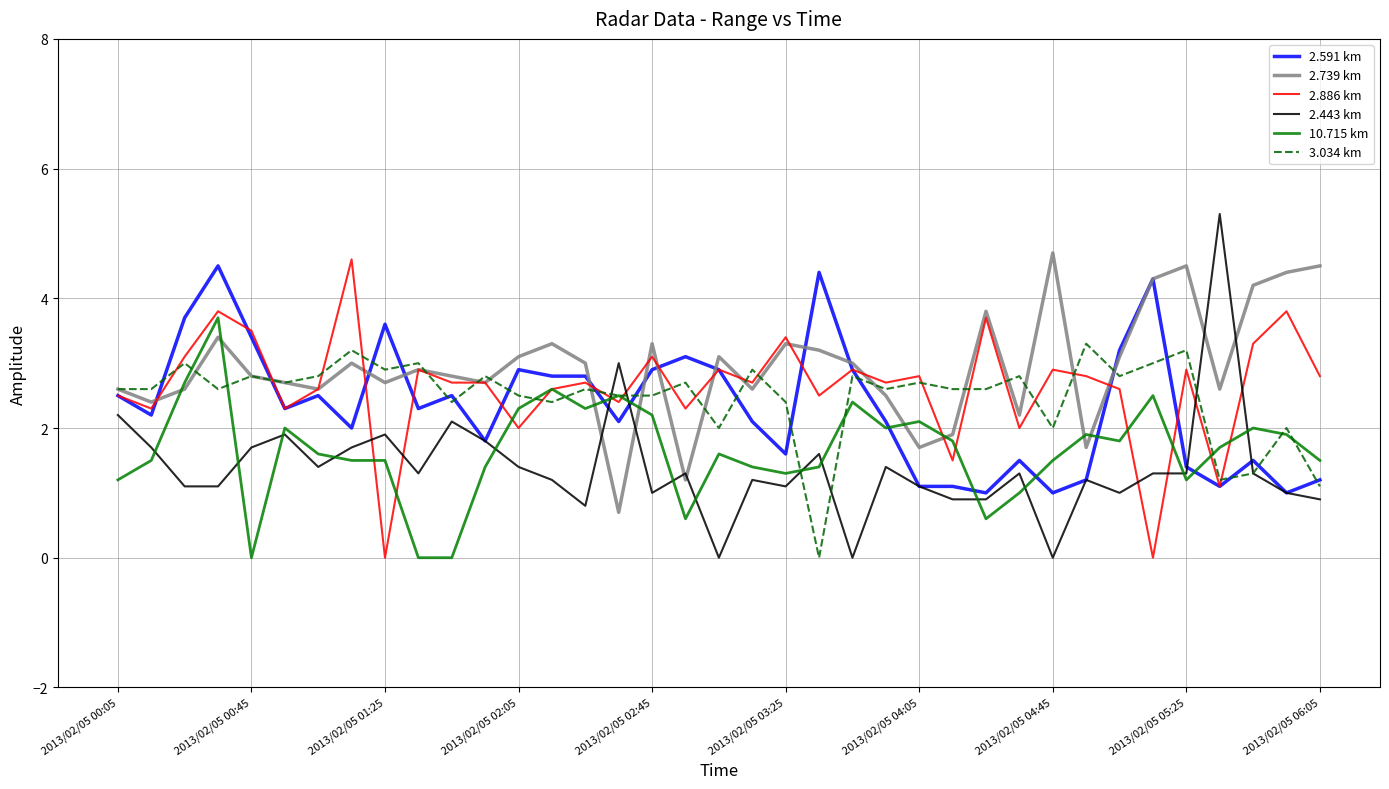

Which series ends up on top after the final intersection of 2.443 km and 10.715 km?

10.715 km